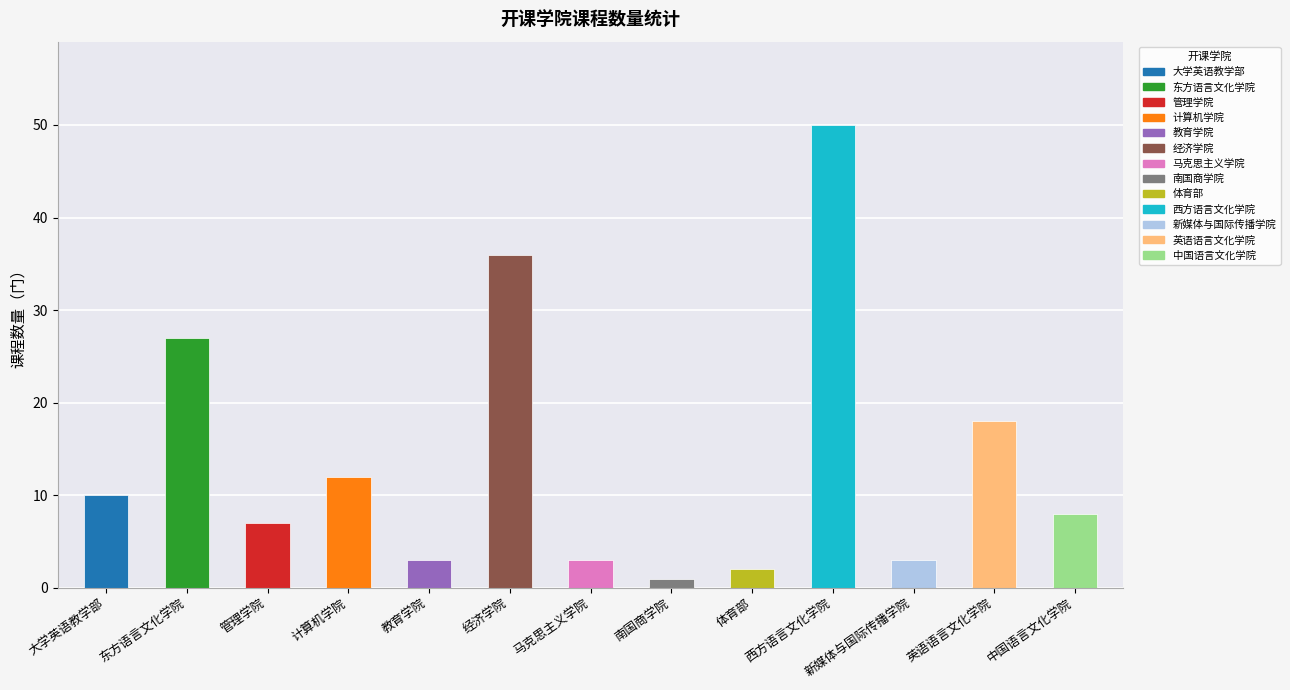

What position from the left is 体育部?

9